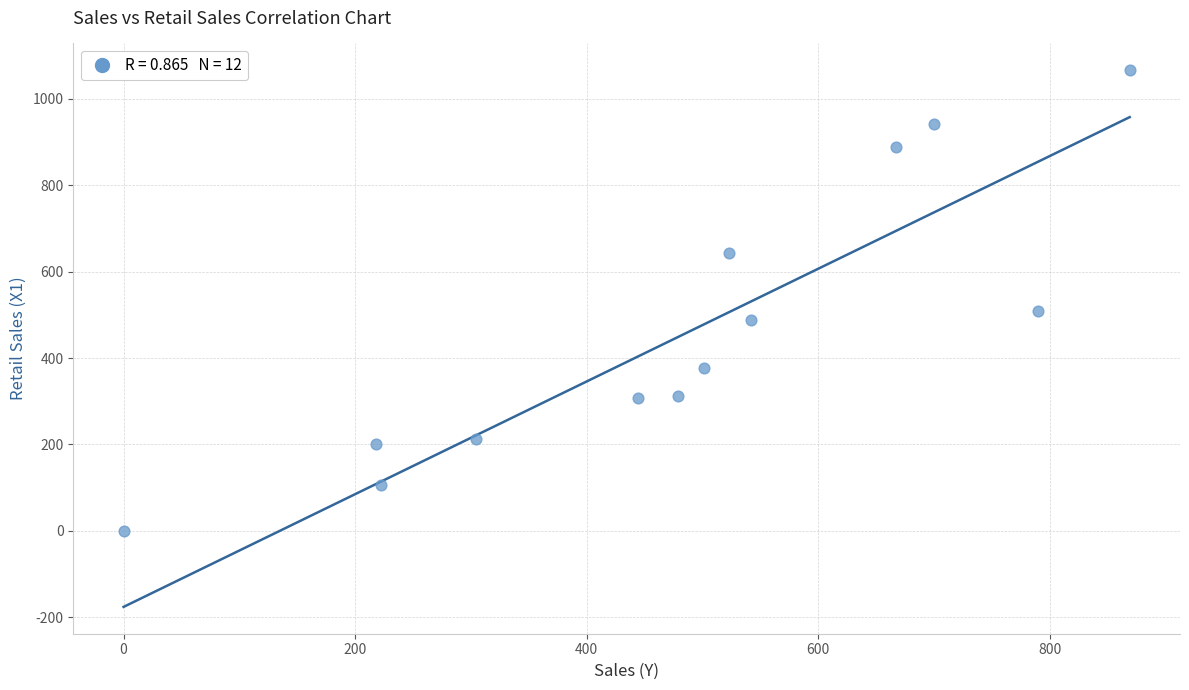

What is the range of X values (max minus min)?

869